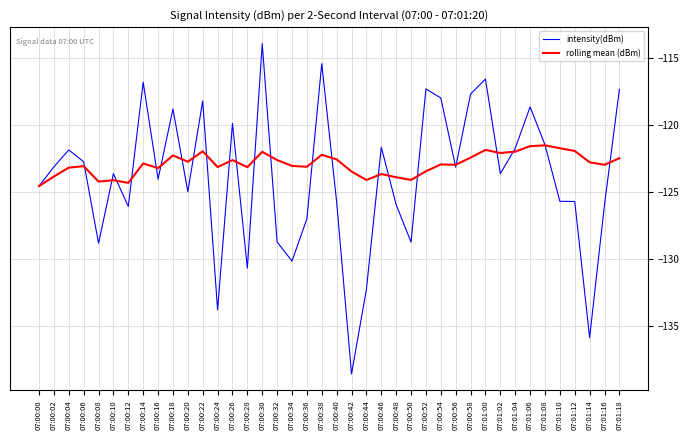

How many lines are shown in the chart?

2